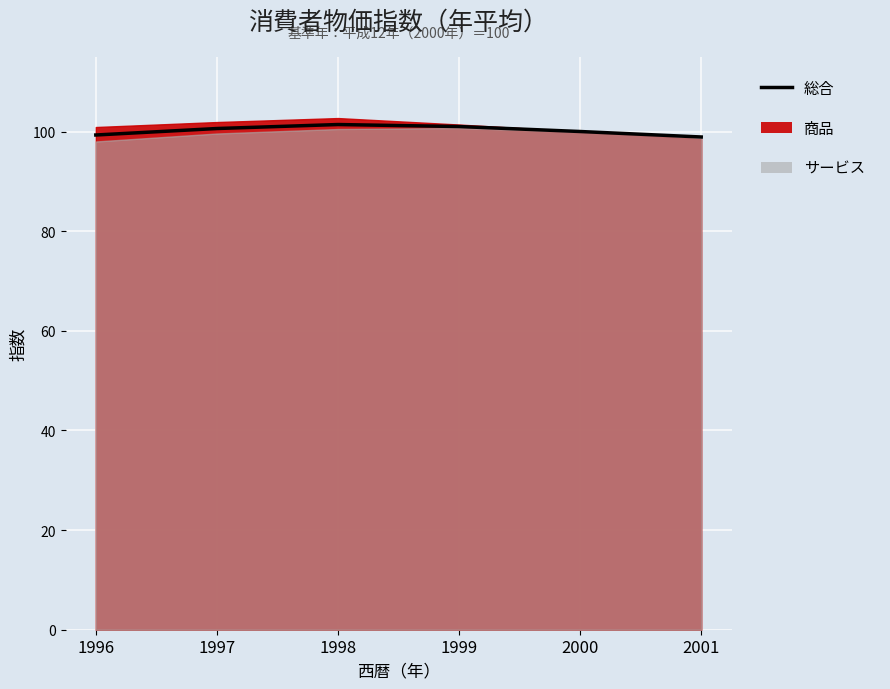

What is the sum of the values at 2000 and 1997?

200.6